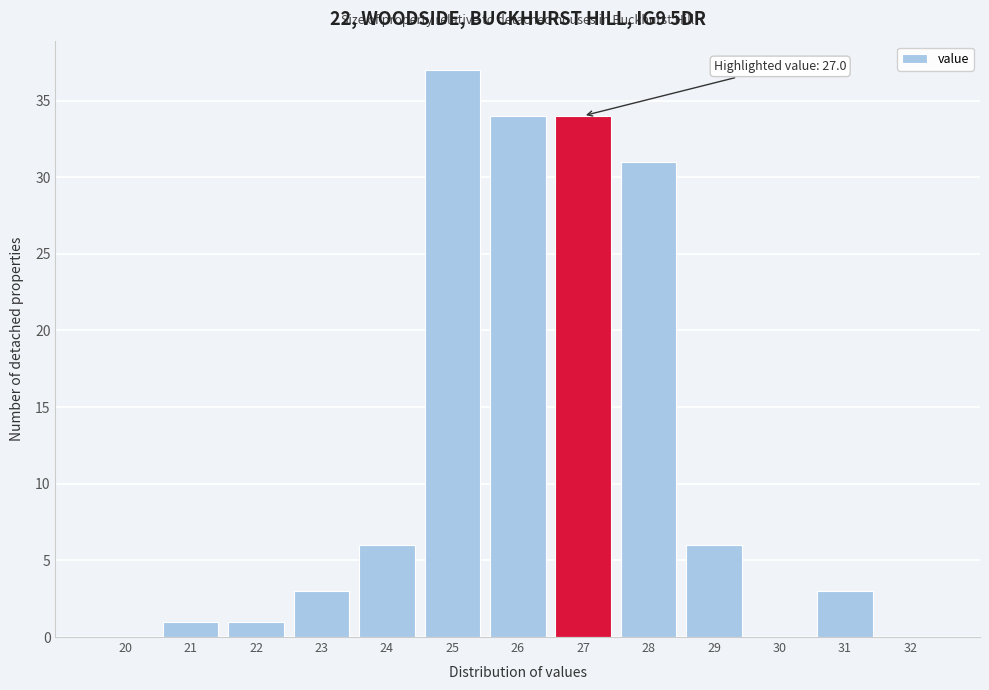

Reading left to right, list all the values displayed in this chart.

20=0	21=1	22=1	23=3	24=6	25=37	26=34	27=34	28=31	29=6	30=0	31=3	32=0